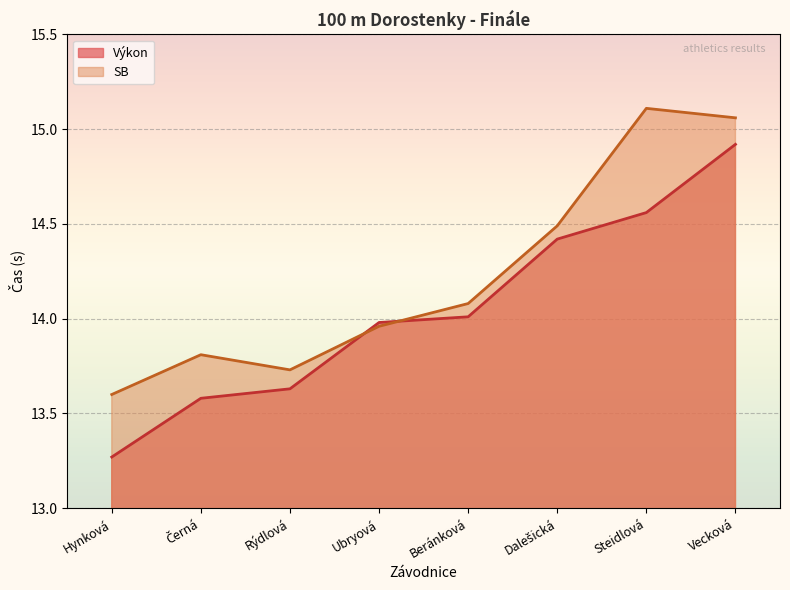

Is the value of Výkon at Rýdlová greater than the value of SB at Černá?

No